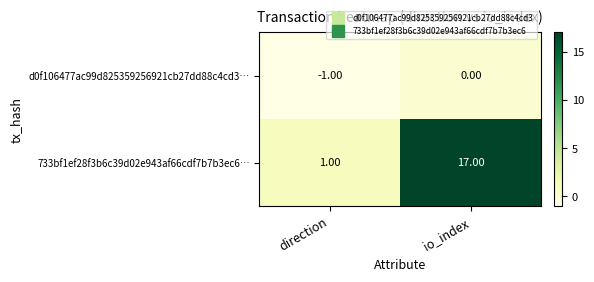

How many data points in 733bf1ef28f3b6c39d02e943af66cdf7b7b3ec6… are less than 17?

1